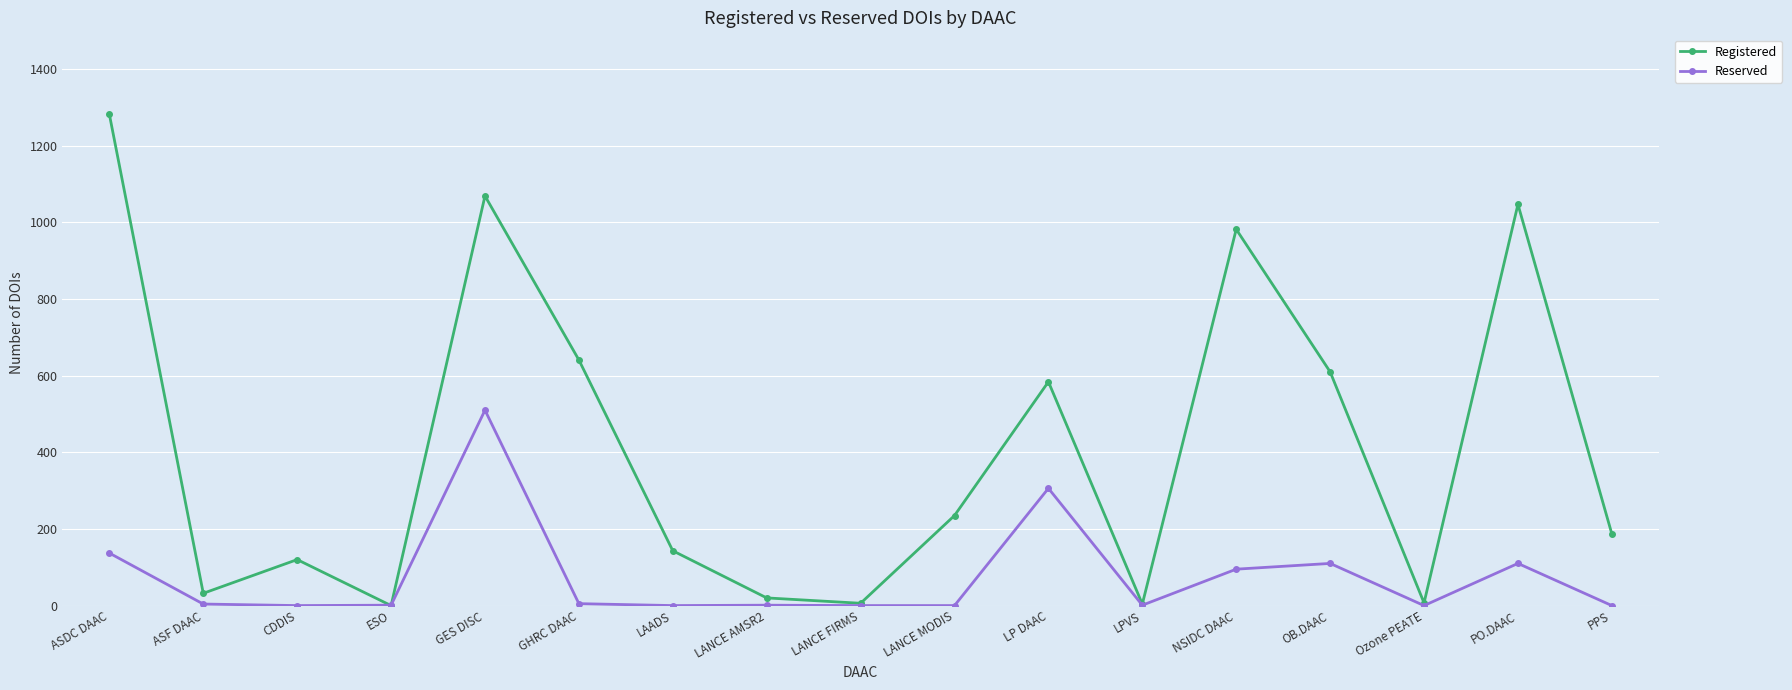

What is the sum of the Reserved values at ASF DAAC and LP DAAC?

310